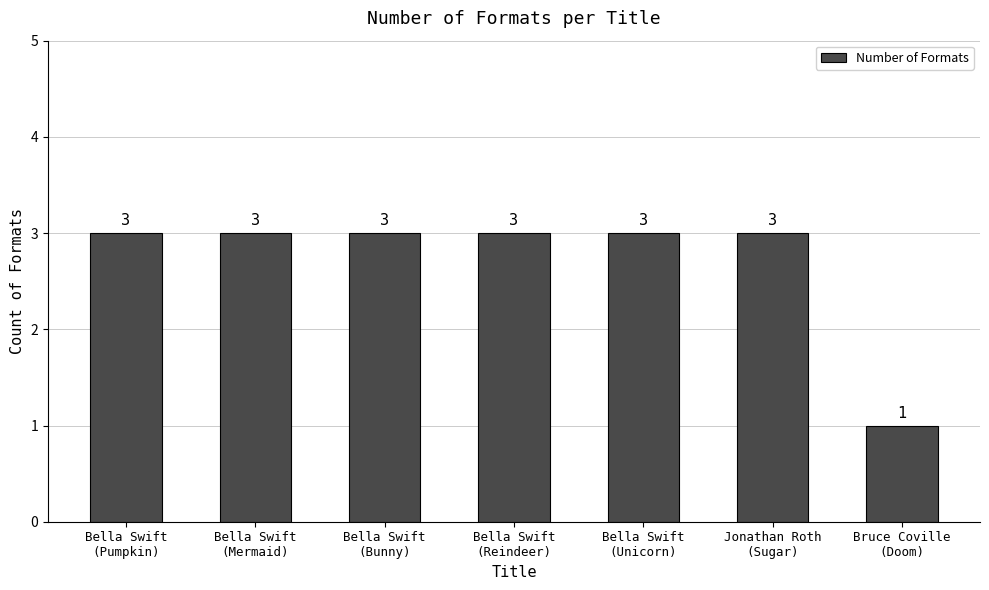

What is the greatest value displayed?

3